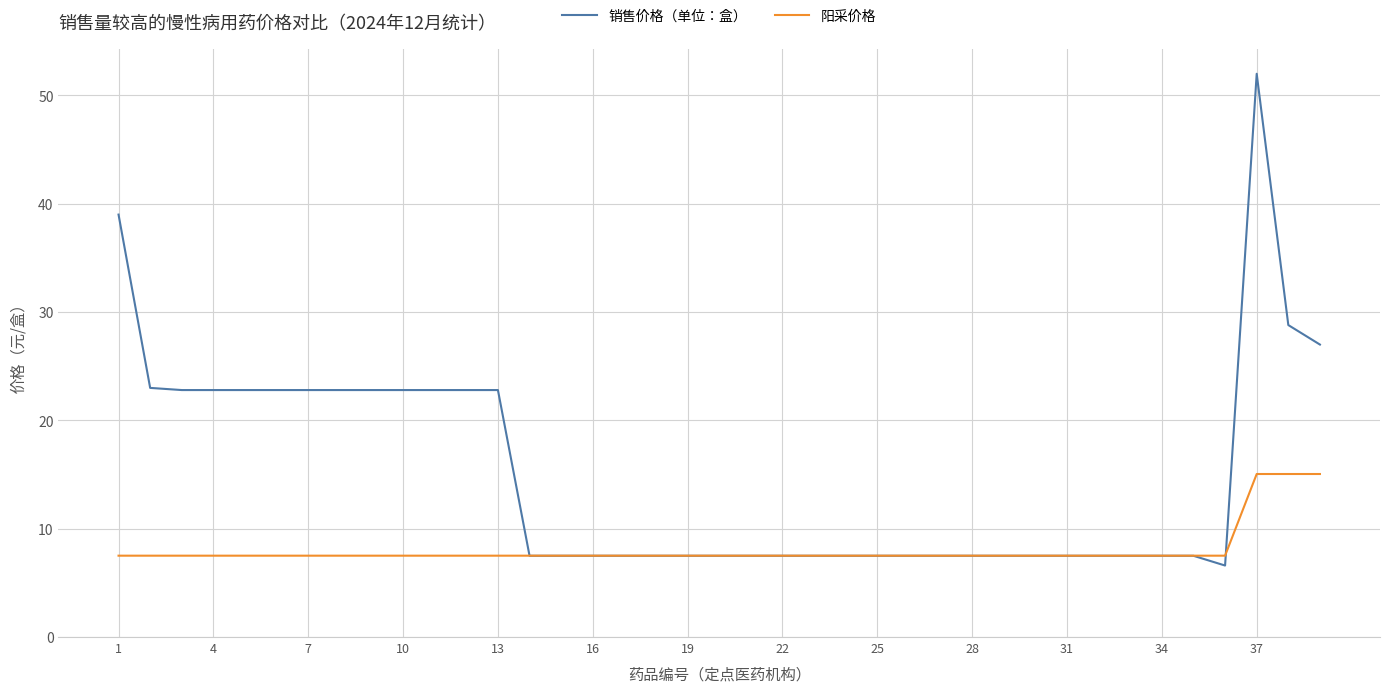

What is the minimum value shown in the chart?

6.6